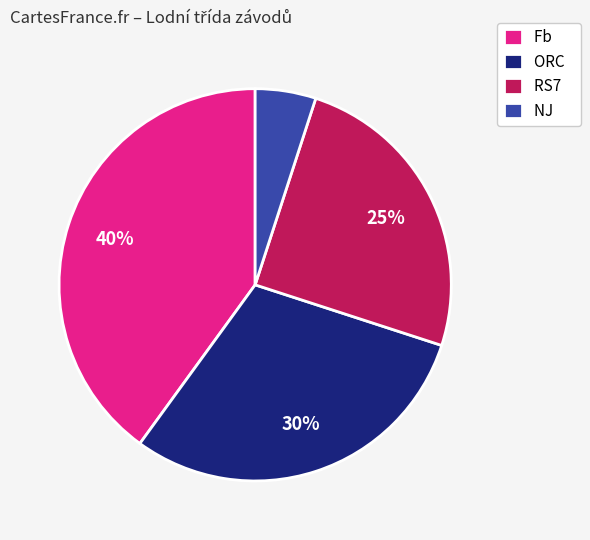

Is there any slice that represents more than half of the pie?

No